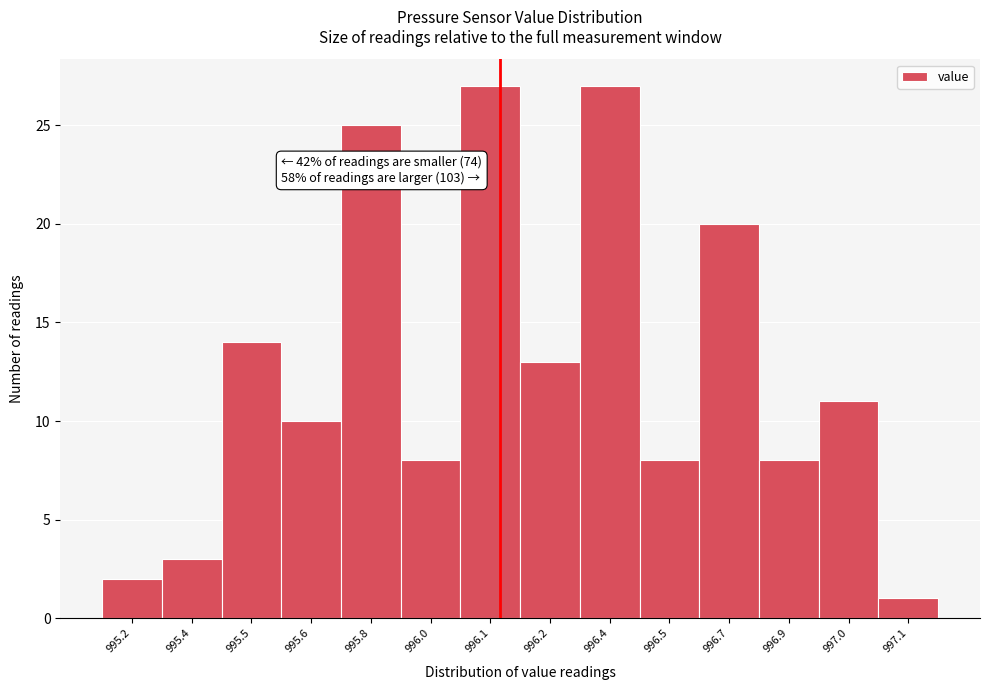

Reading right to left, transcribe all the data shown in this chart.

1	11	8	20	8	27	13	27	8	25	10	14	3	2